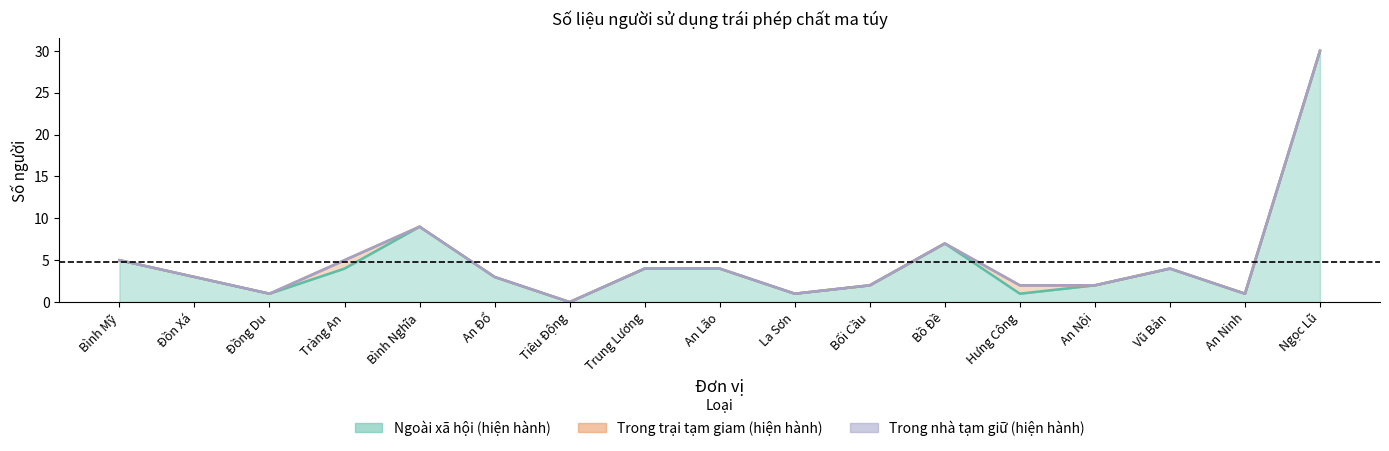

How many lines are shown in the chart?

3